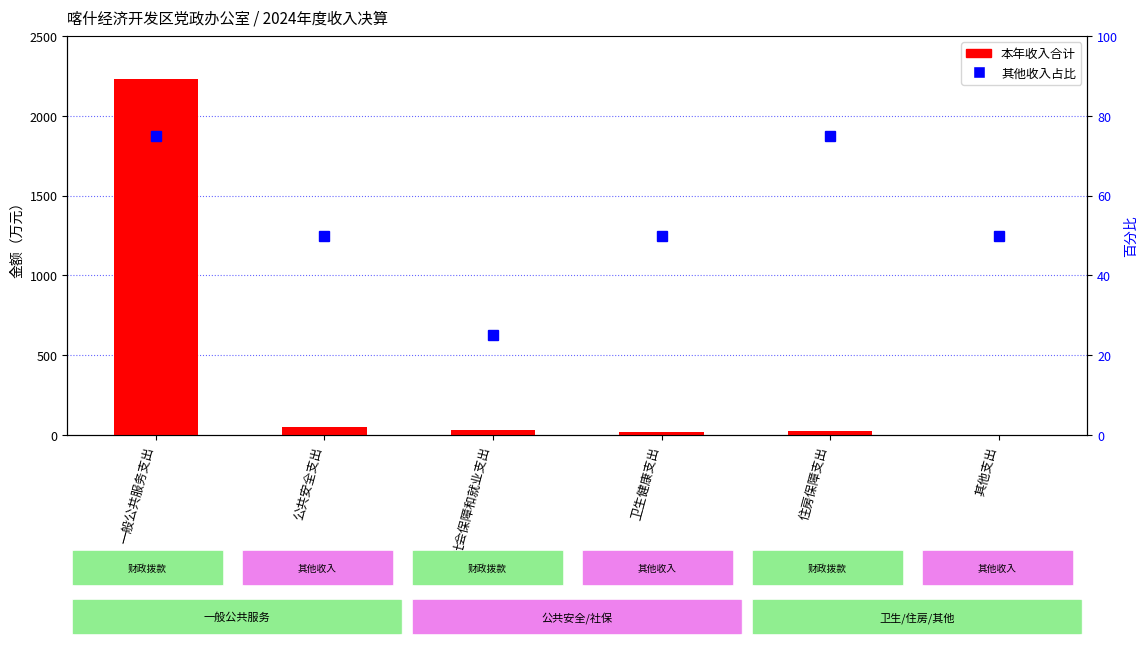

Which series has the largest total across all categories?

本年收入合计